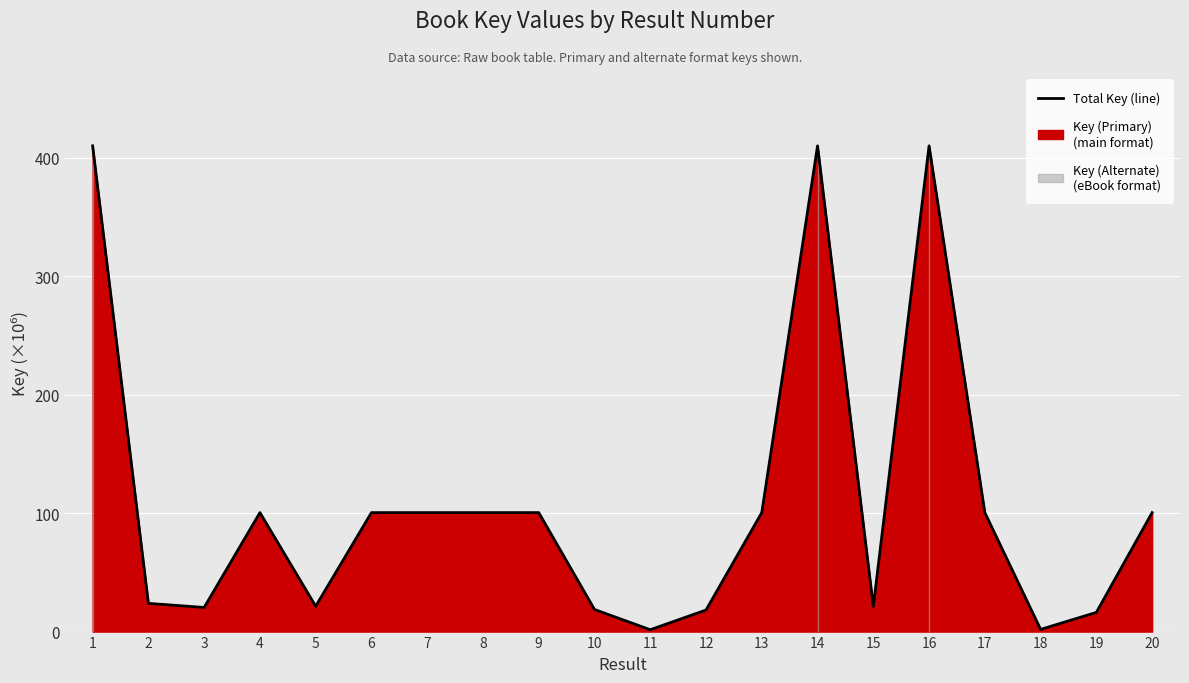

The chart shows a value of 100.4 at 9. True or false?

True